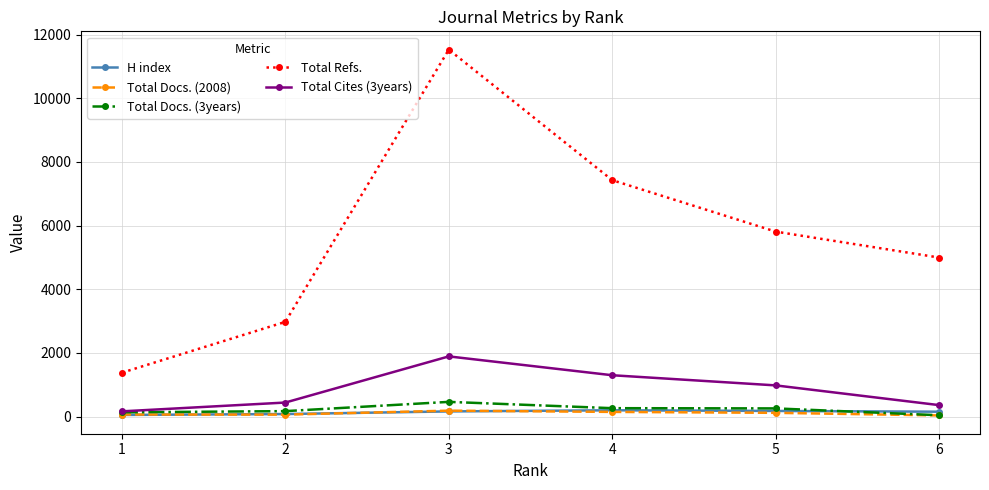

What is the difference between the Total Docs. (3years) values at 4 and 1?

130